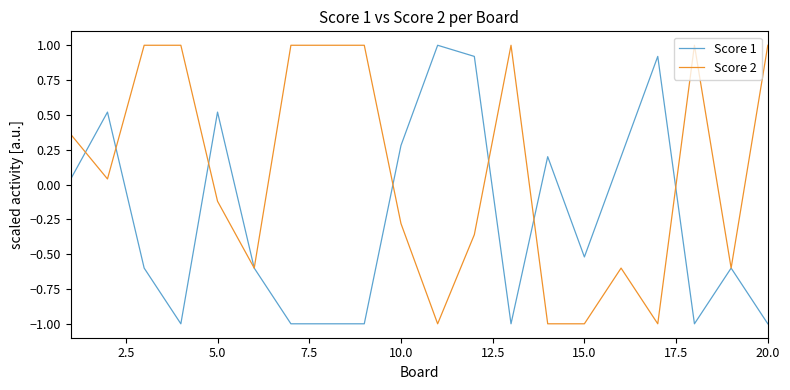

Which series has the largest total across all categories?

Score 2